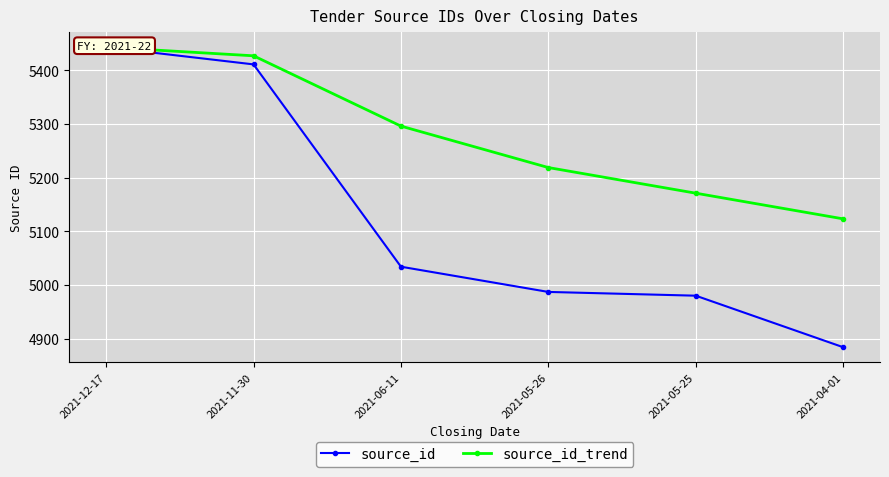

Reading left to right, transcribe all the data shown in this chart.

source_id: 5443.0	5411.0	5034.0	4987.0	4980.0	4884.0
source_id_trend: 5443.0	5427.0	5296.0	5218.8	5171.0	5123.2